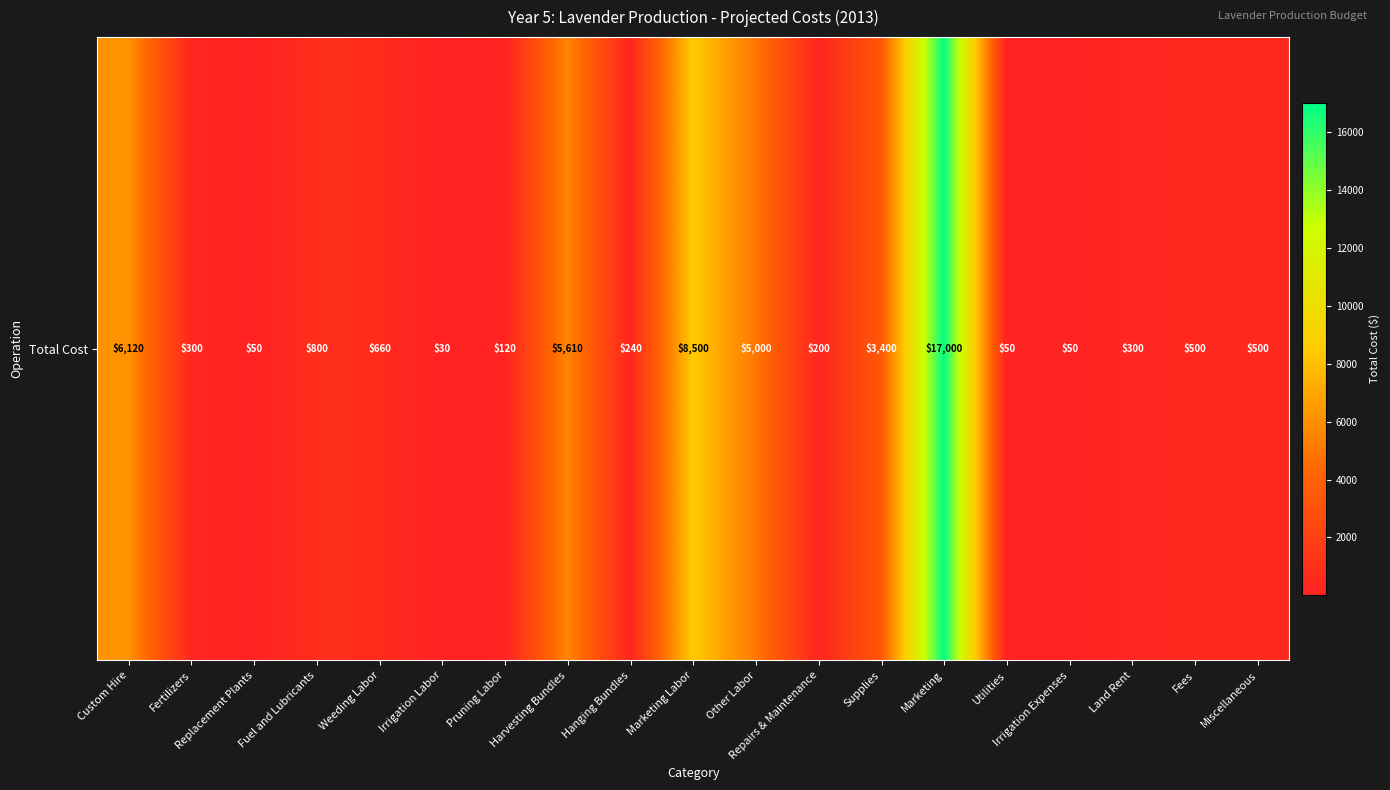

Is it true that the value at Marketing is 17000?

True